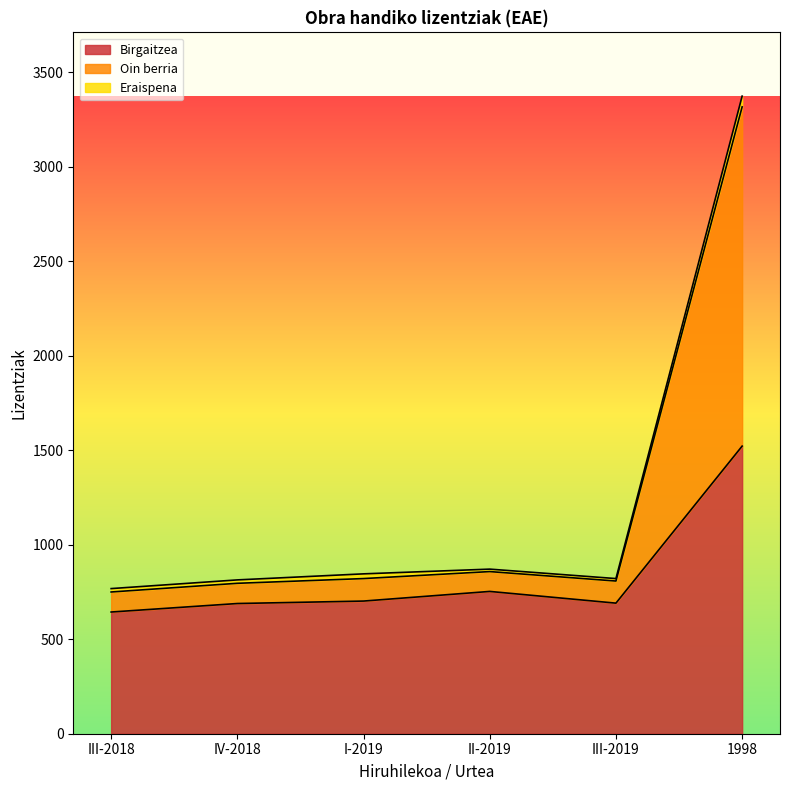

The Birgaitzea series shows 944 at IV-2018. True or false?

False